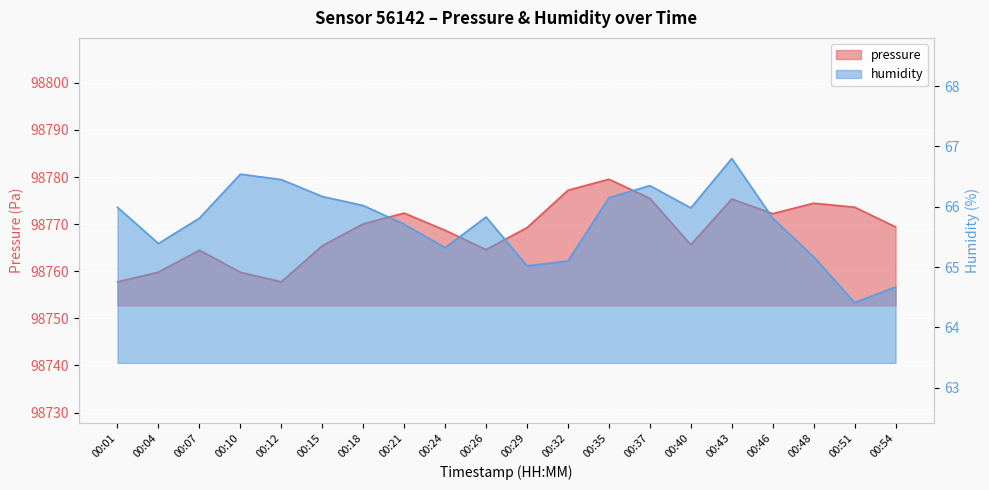

True or false: pressure and humidity intersect in this chart.

False